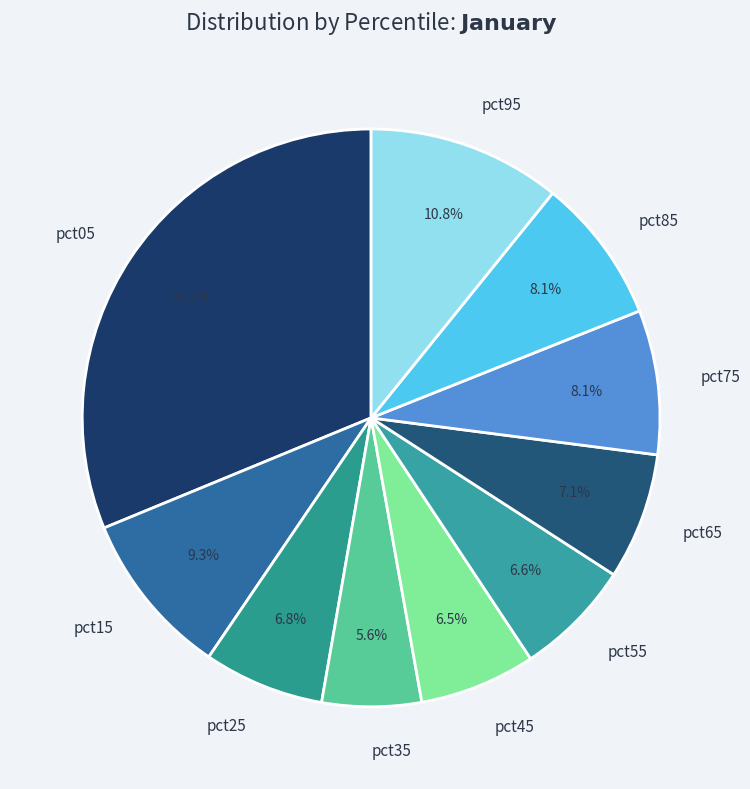

What is the largest slice in the pie chart?

pct05